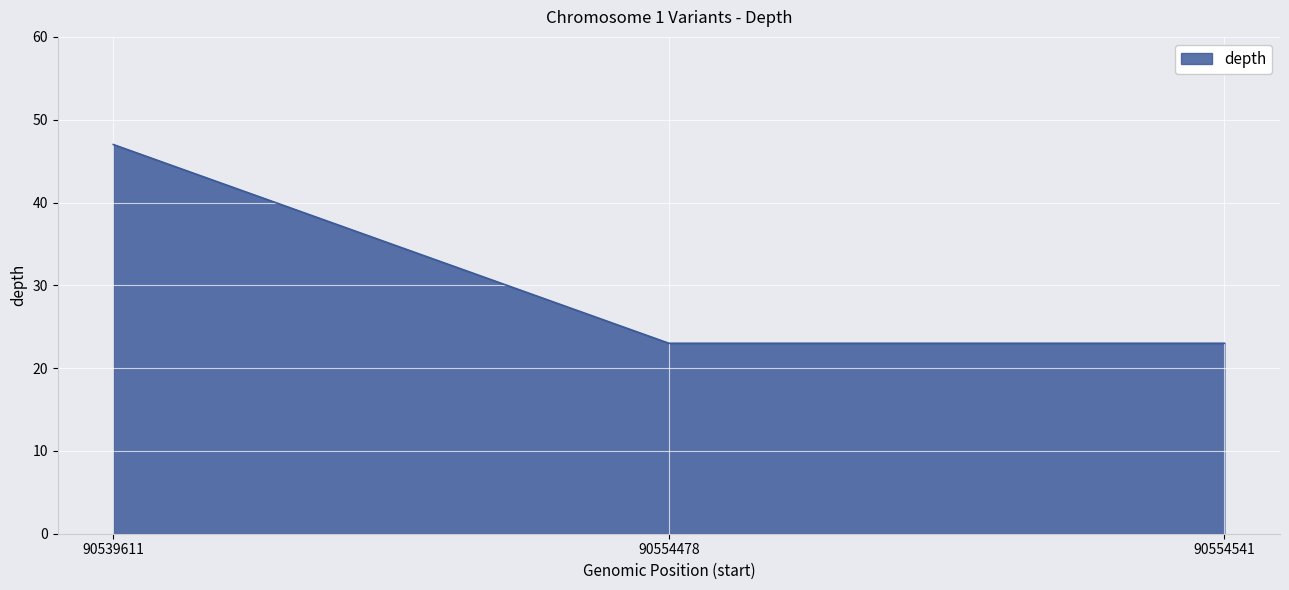

Reading left to right, what are all the values shown in this chart?

90539611=47	90554478=23	90554541=23